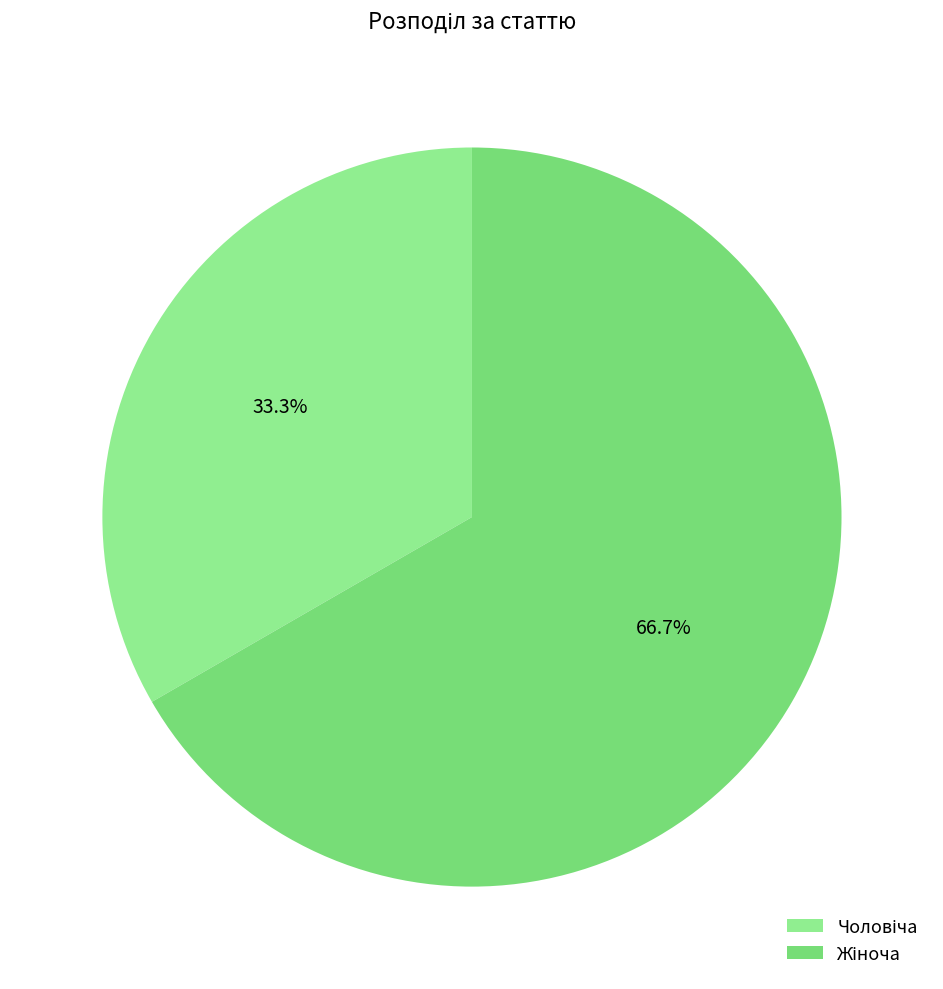

How many segments does this pie chart have?

2